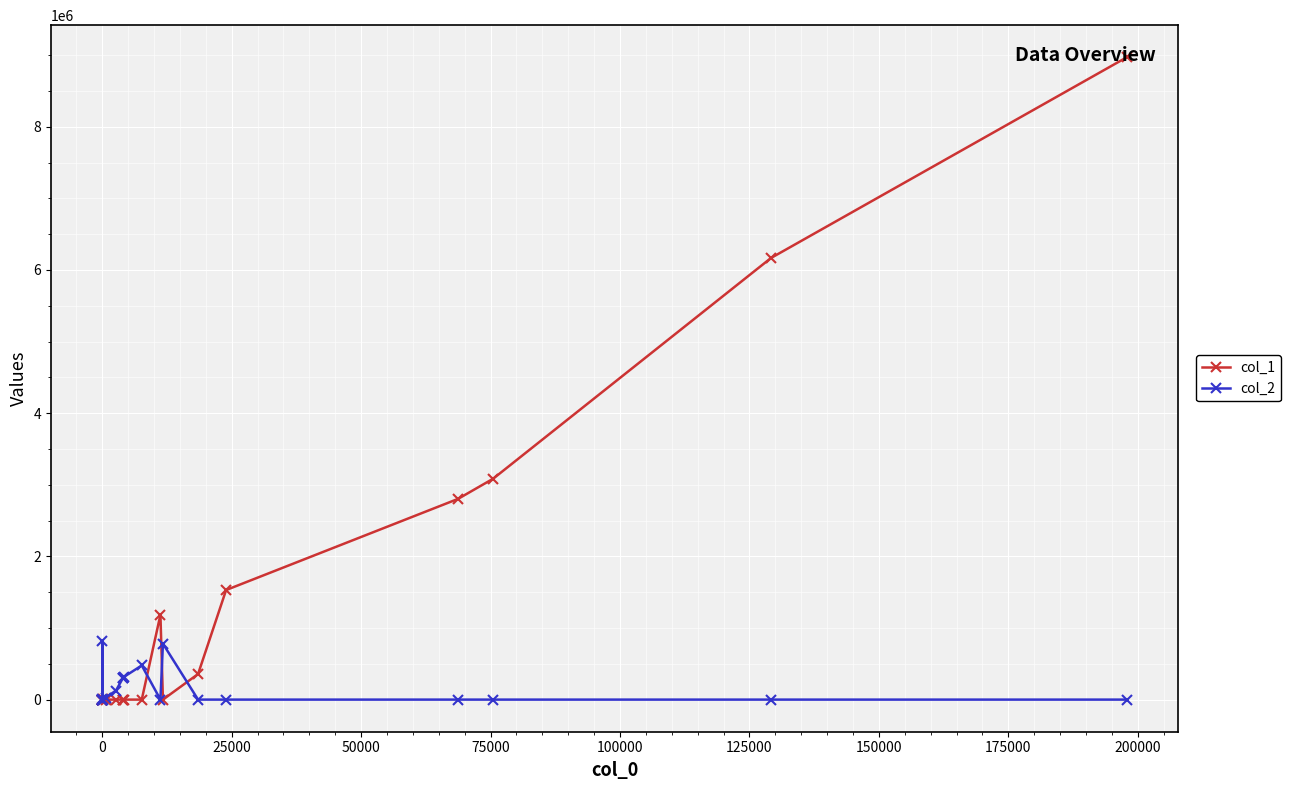

What is the average value of the col_1 series?

1205025